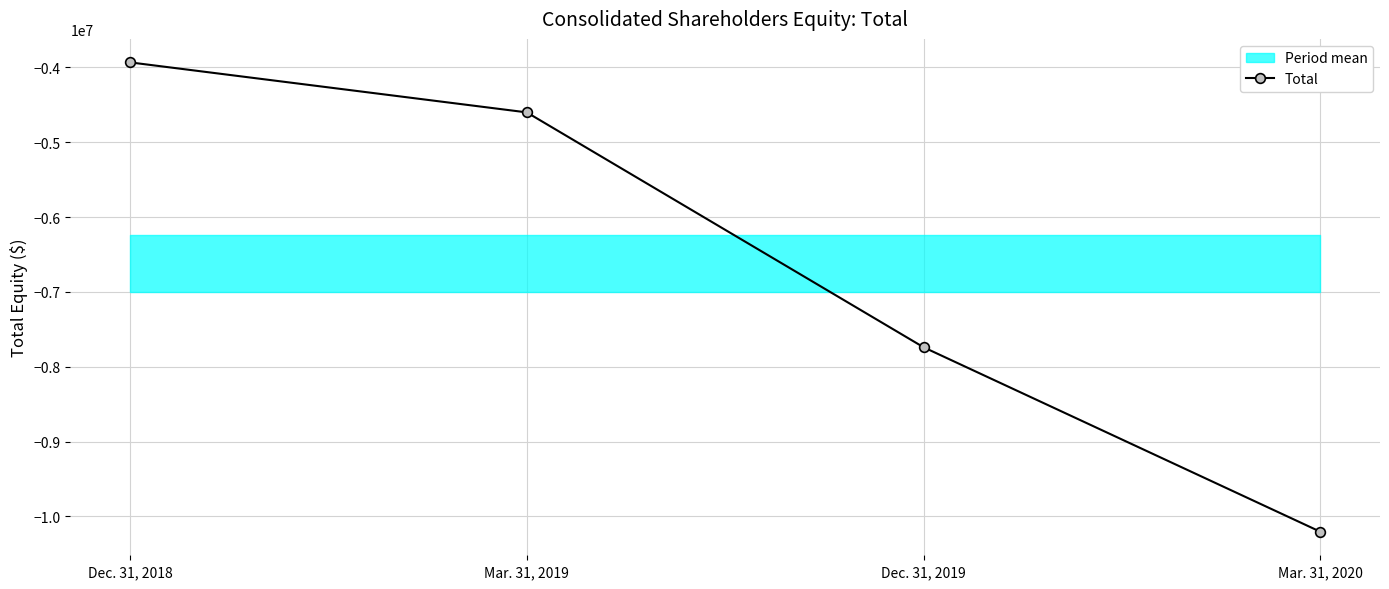

What is the sum of the values at Dec. 31, 2018 and Mar. 31, 2019?

-8535110